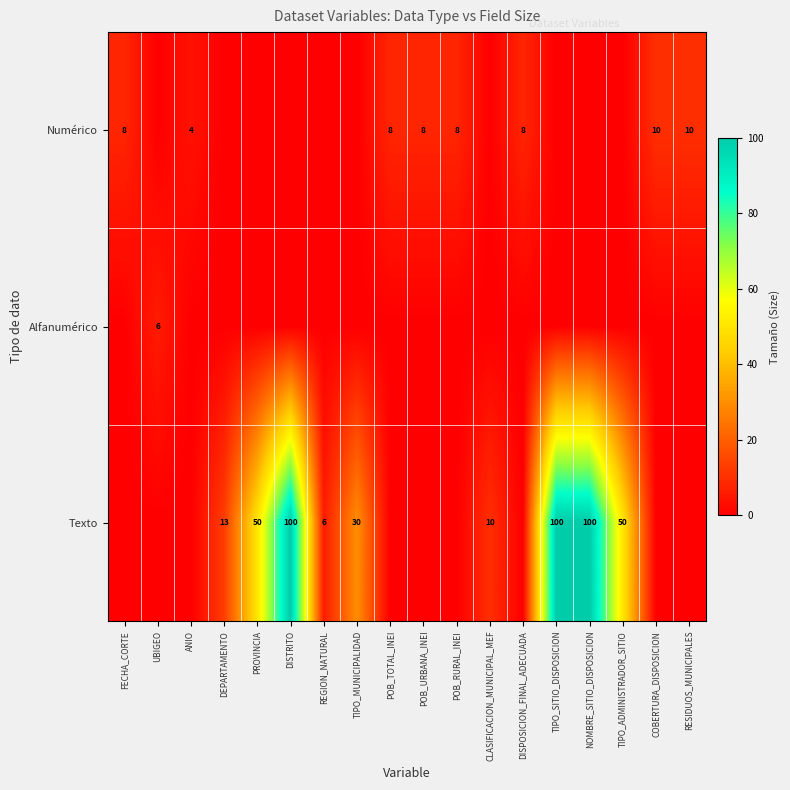

Which label corresponds to the largest value in the chart?

DISTRITO